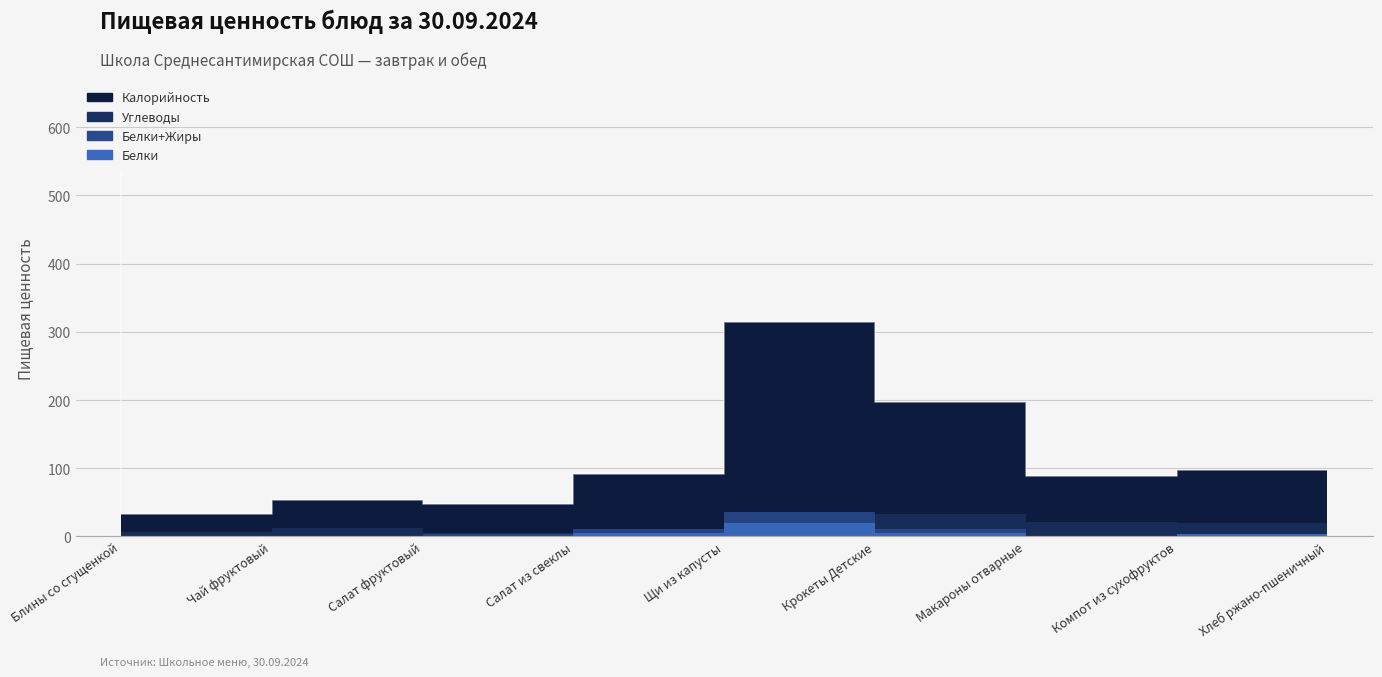

True or false: Углеводы and Белки intersect in this chart.

False